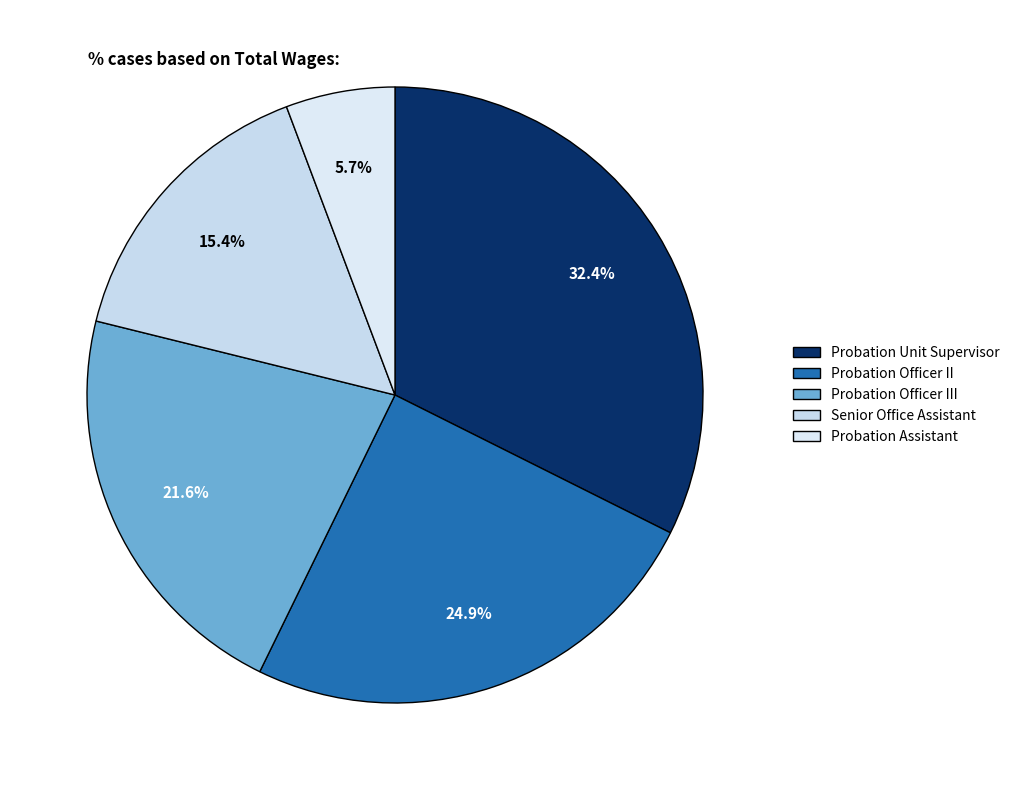

Which slice is the smallest?

Probation Assistant